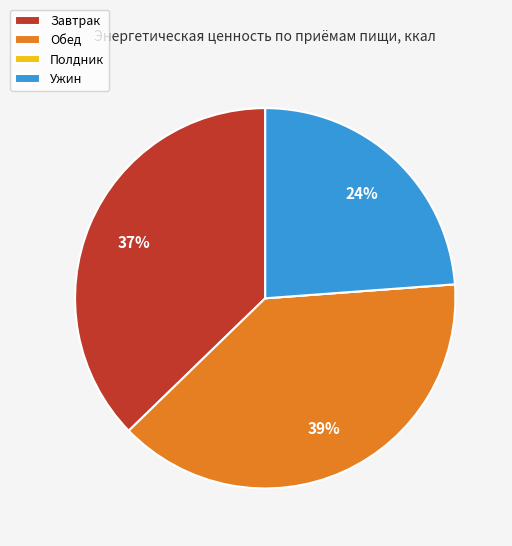

To the nearest percent, what is the average slice percentage?

25%